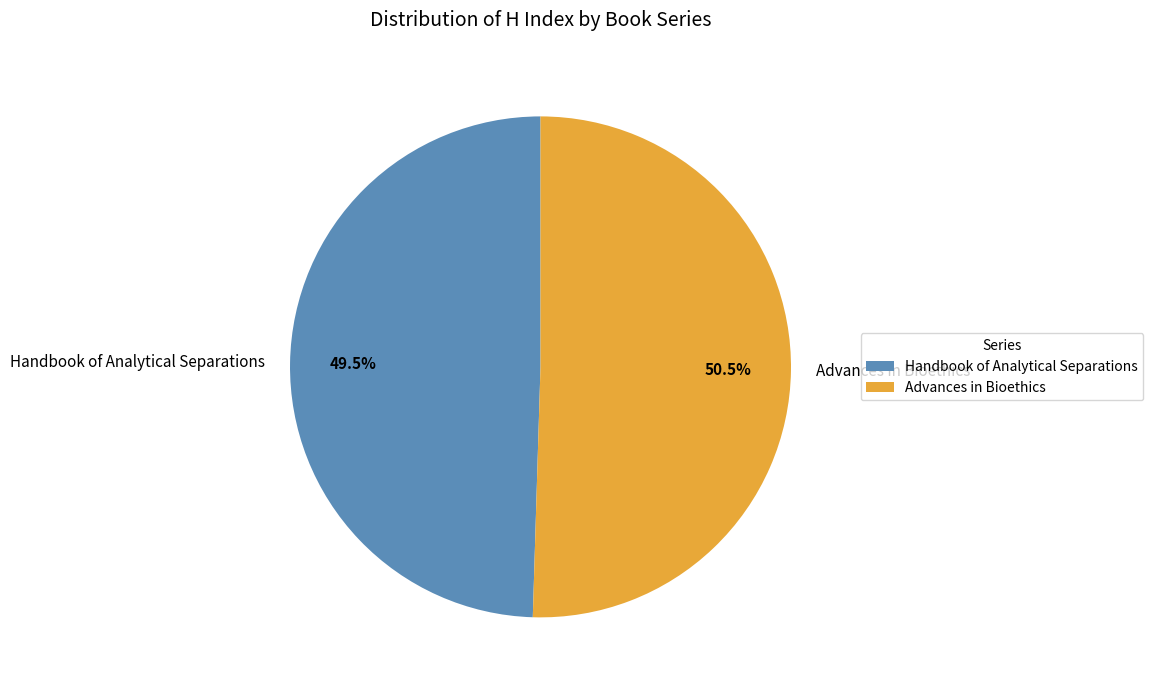

Which slice is the largest?

Advances in Bioethics